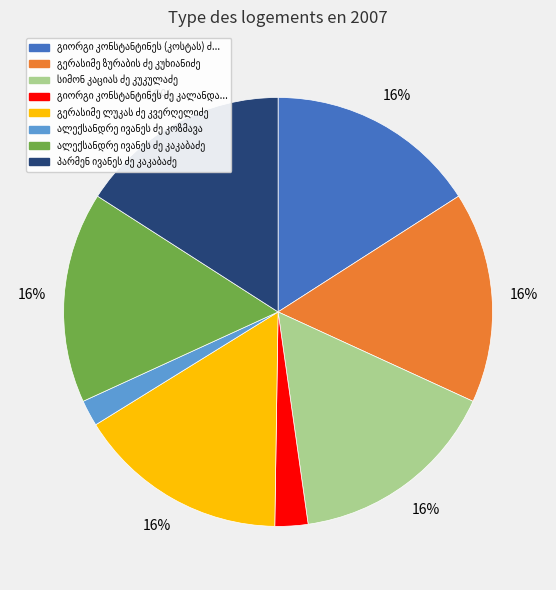

Is there a majority slice in this chart?

No